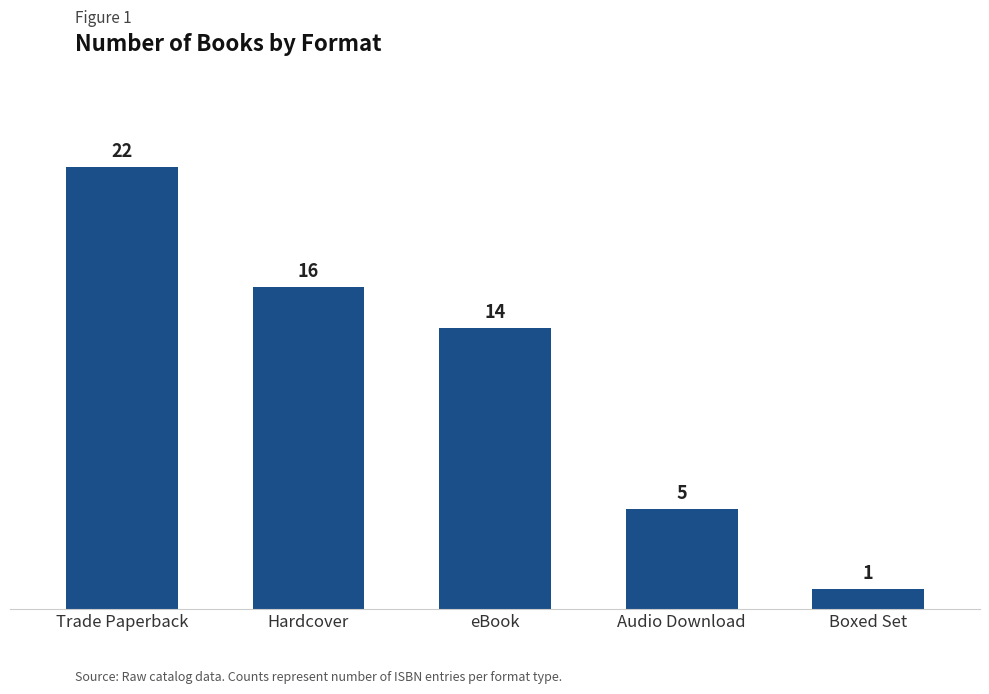

What position from the left is Trade Paperback?

1